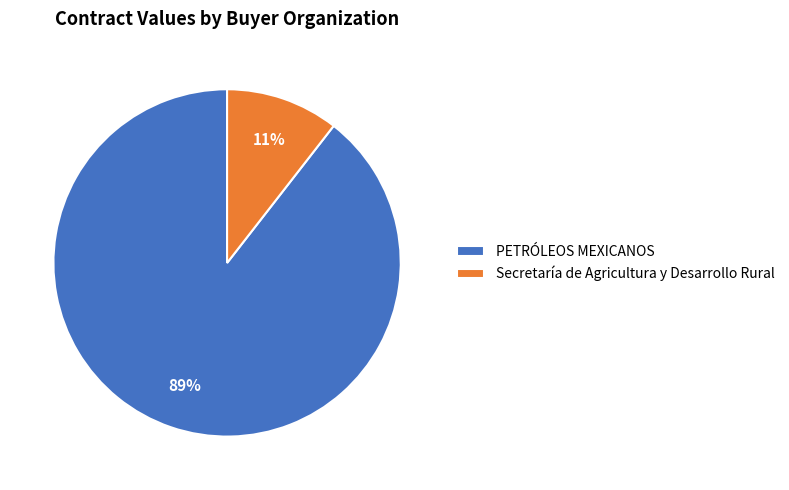

Which slice is the largest?

PETRÓLEOS MEXICANOS